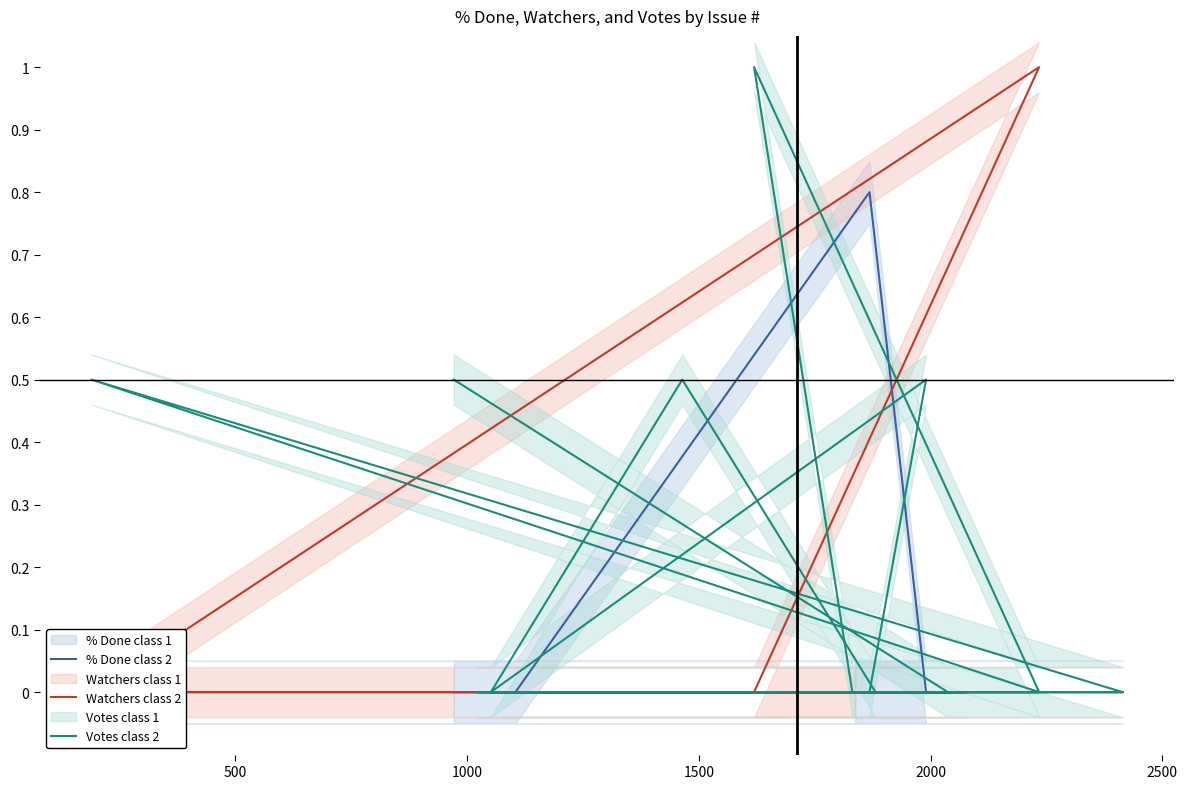

How many categories are shown in the chart?

20